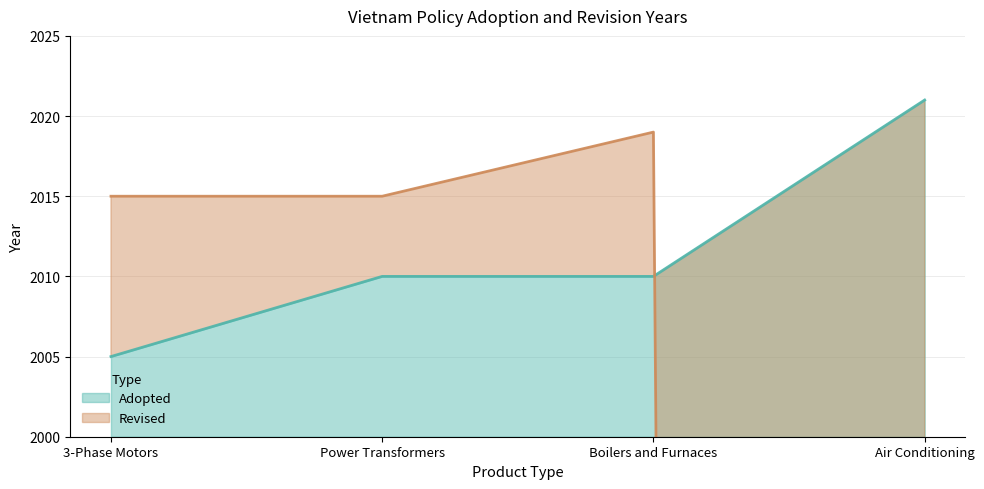

Reading left to right, list all the values displayed in this chart.

Adopted: 2005	2010	2010	2021
Revised: 2015	2015	2019	0